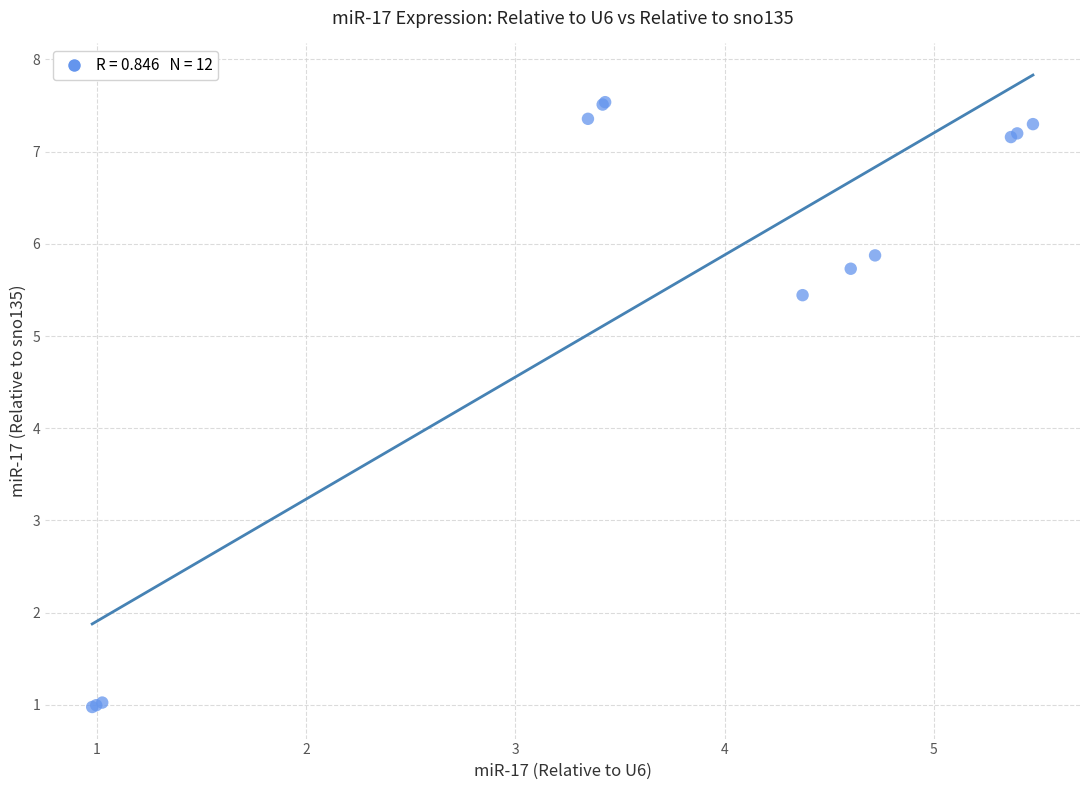

What Y value in the scatter plot is closest to 4?

5.4